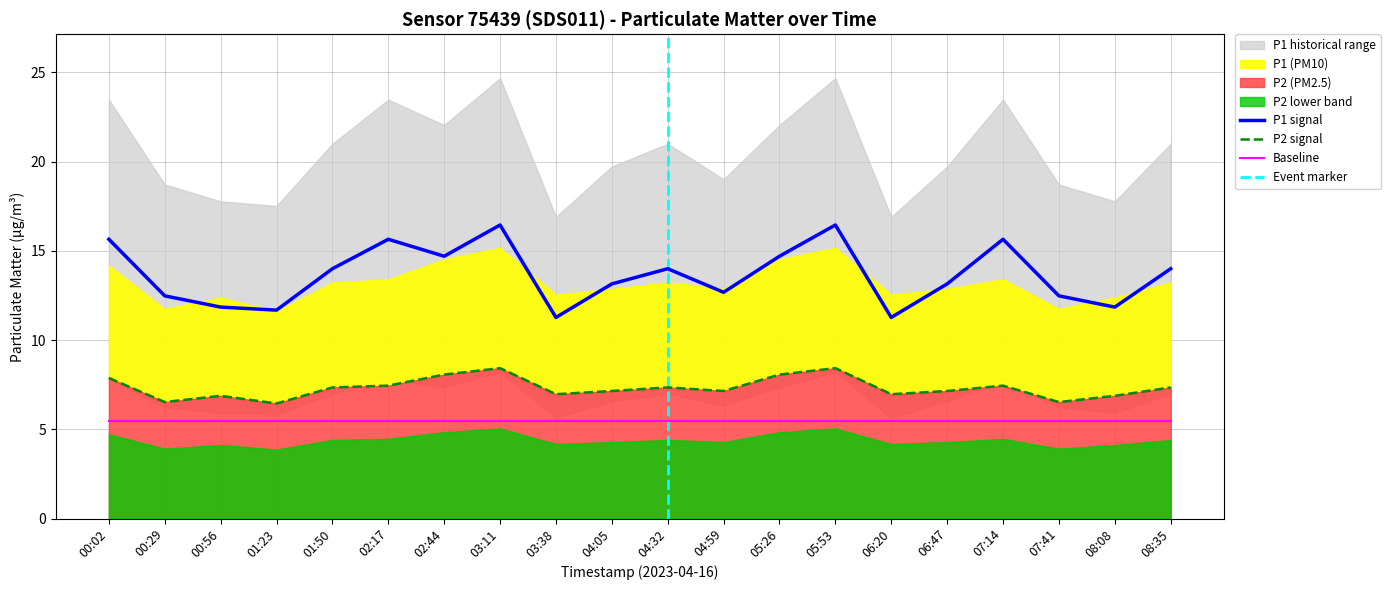

Rank the series at 02:44 from highest to lowest value.

P1, P2